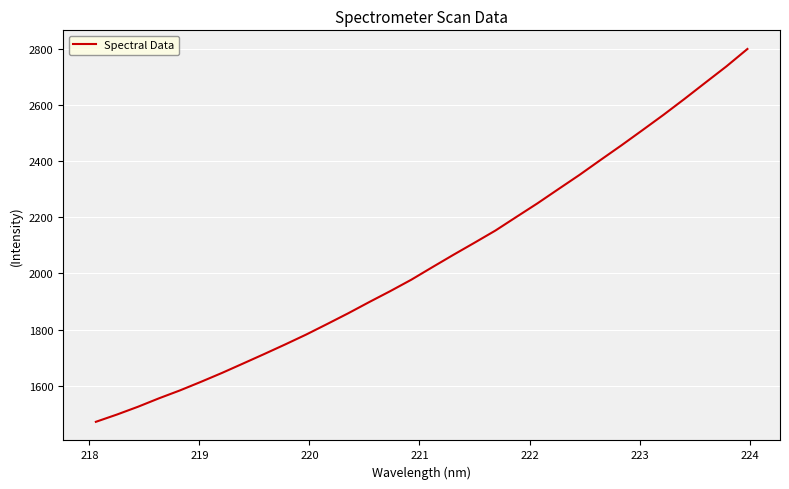

What is the greatest value displayed?

2798.6